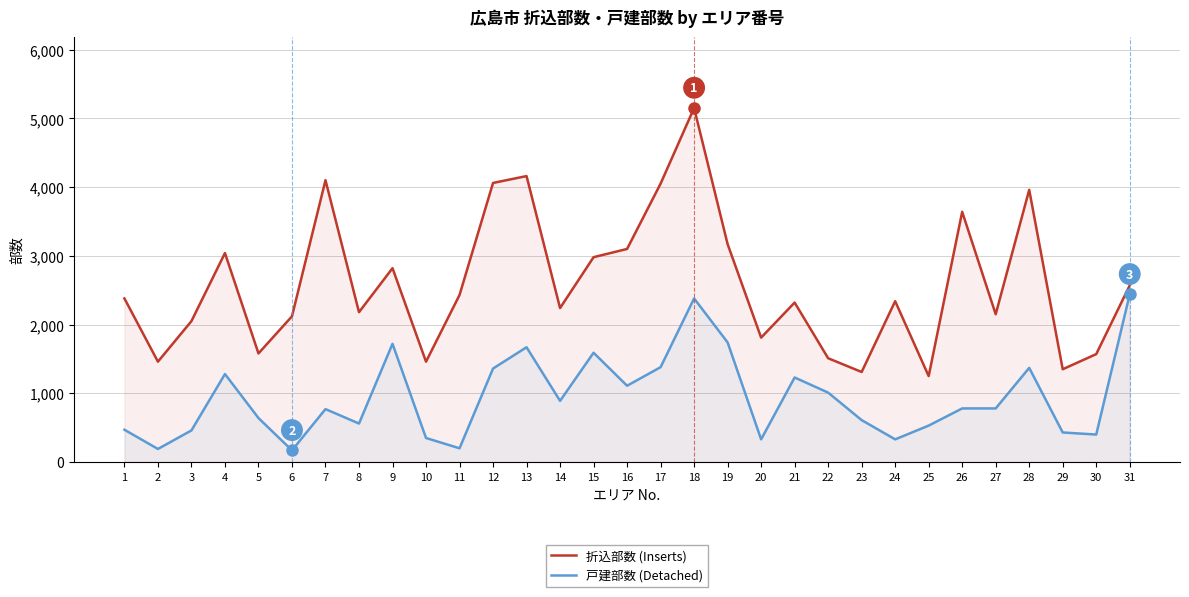

At how many categories does at least one series exceed 3534?

7